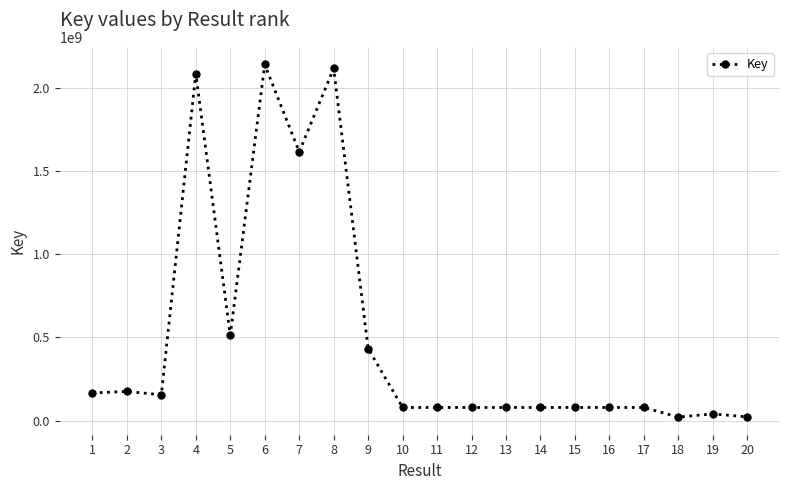

What is the maximum value shown in the chart?

2141308929